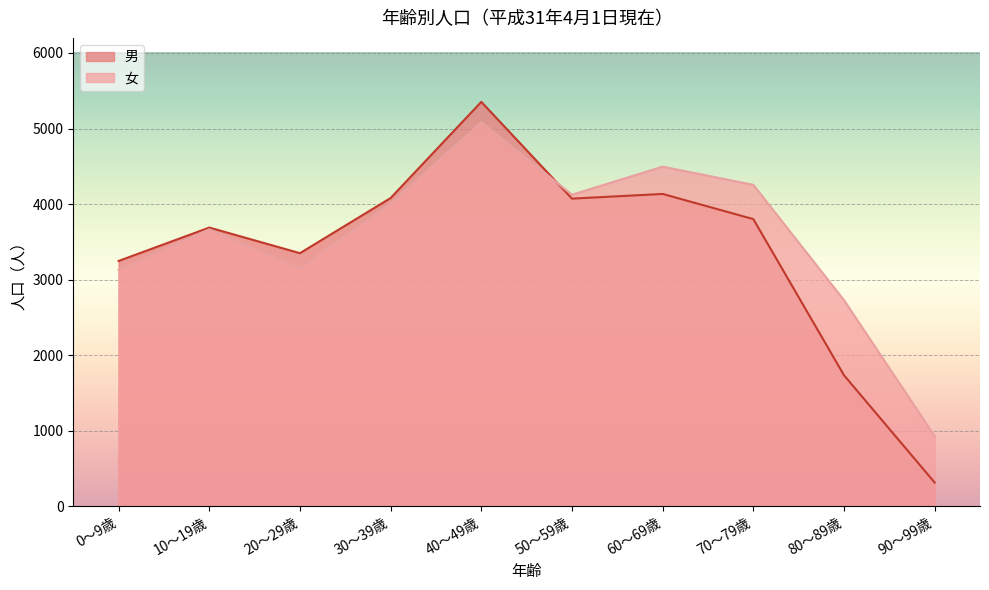

Where is the first local maximum for 女?

10～19歳